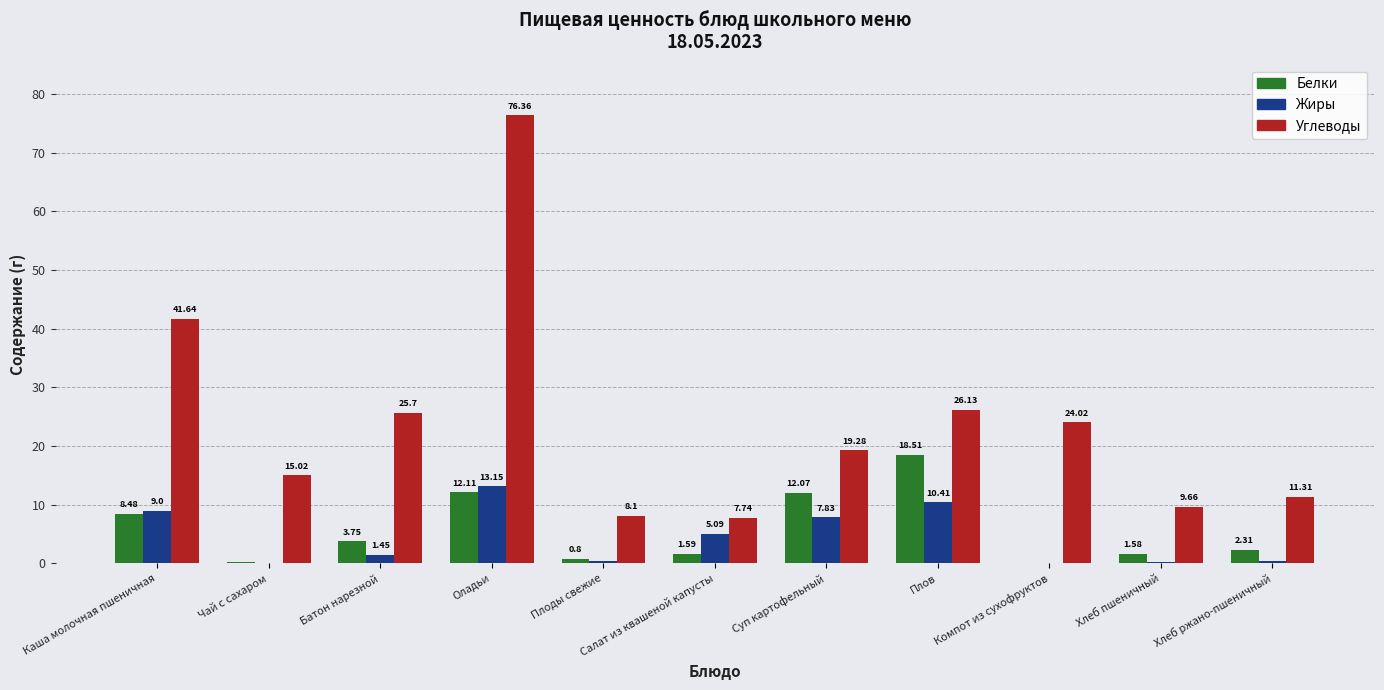

Where is Углеводы nearest to the value 42?

Каша молочная пшеничная